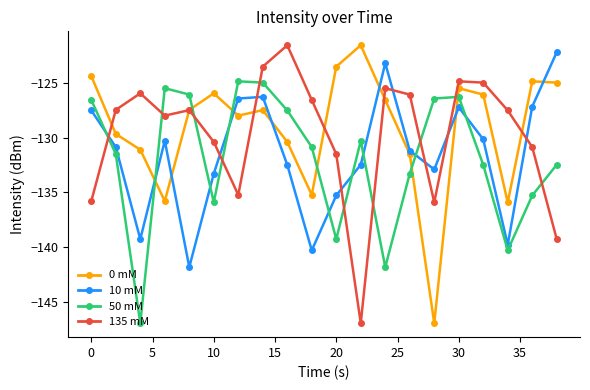

What is the value of the 0 mM point at the 13th from the left?

-126.6